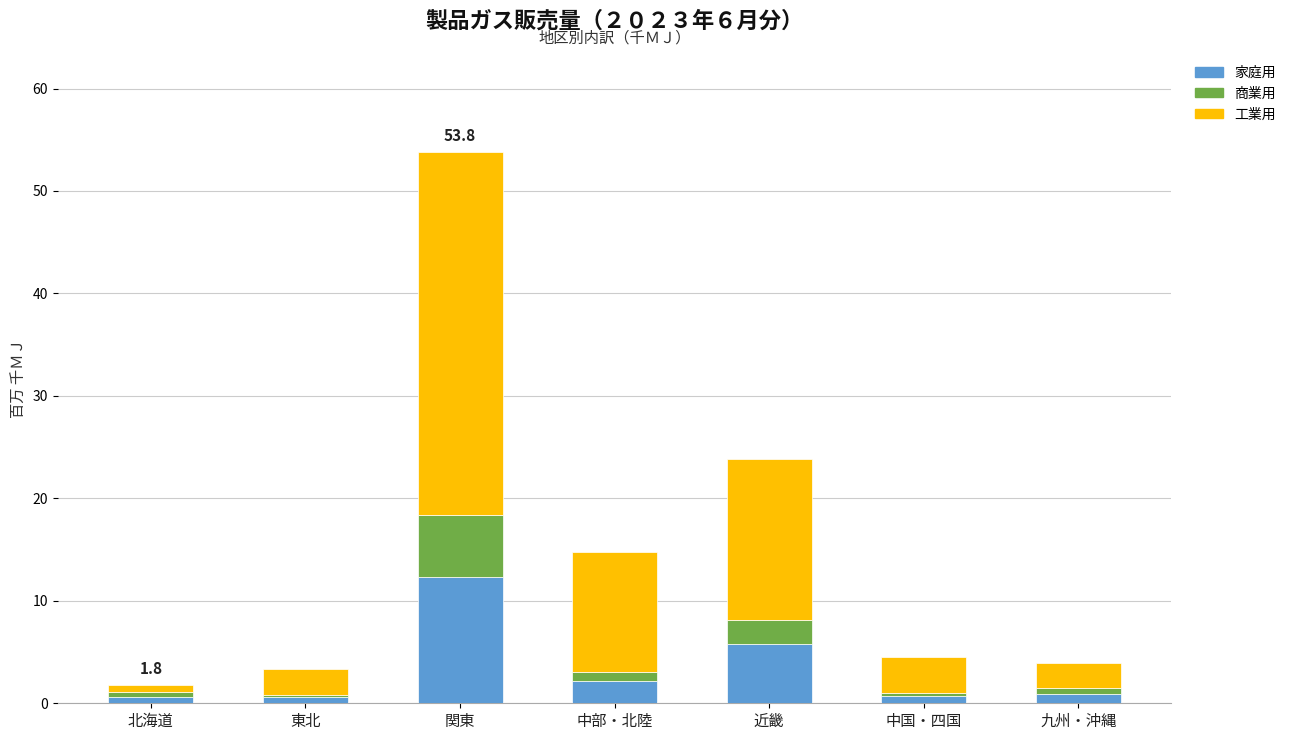

What is the highest value of the 家庭用 series?

12.3